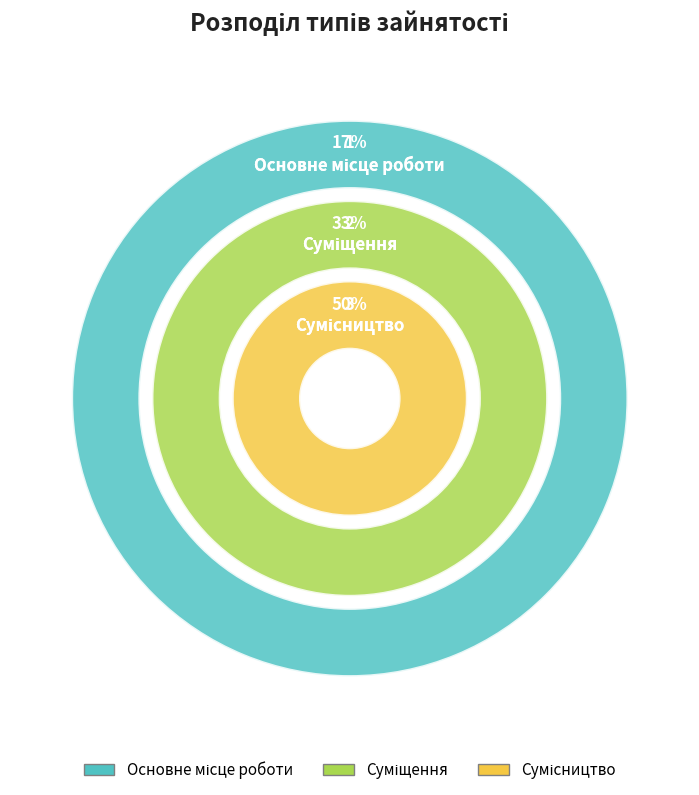

To the nearest percent, what is the average slice percentage?

33%